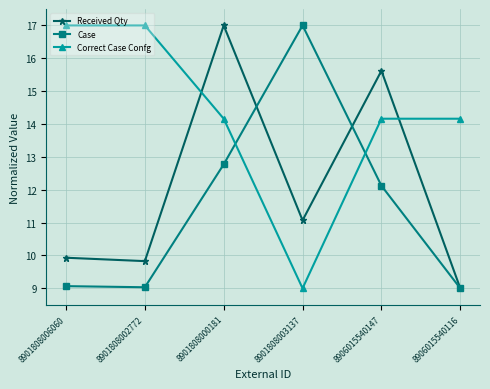

What is the label of the 1st point from the left?

8901808006060